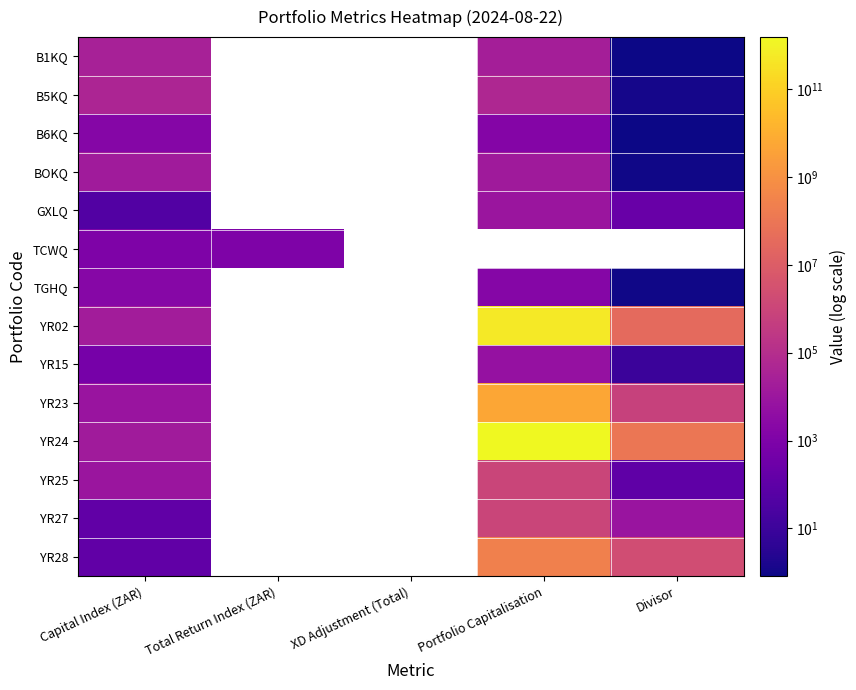

How many values in B5KQ are above zero?

3